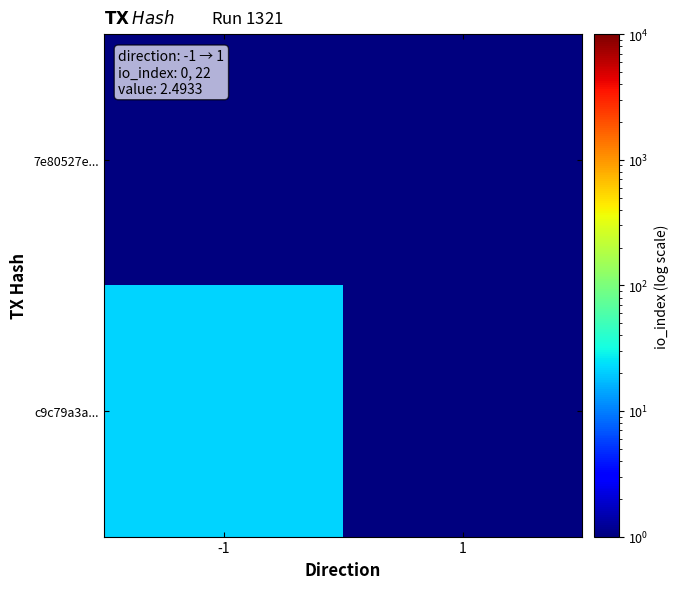

At how many categories does at least one series exceed 17?

1